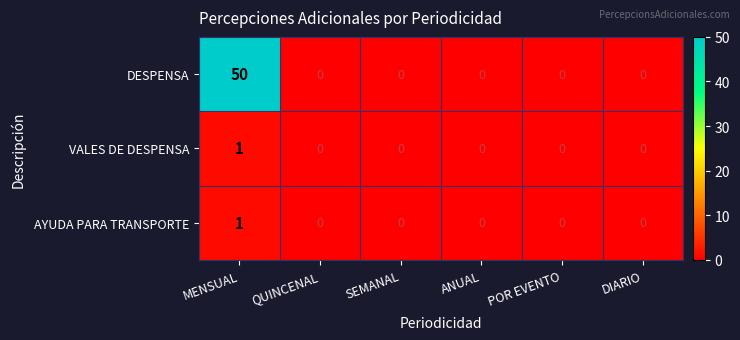

Count the number of data series in this chart.

3